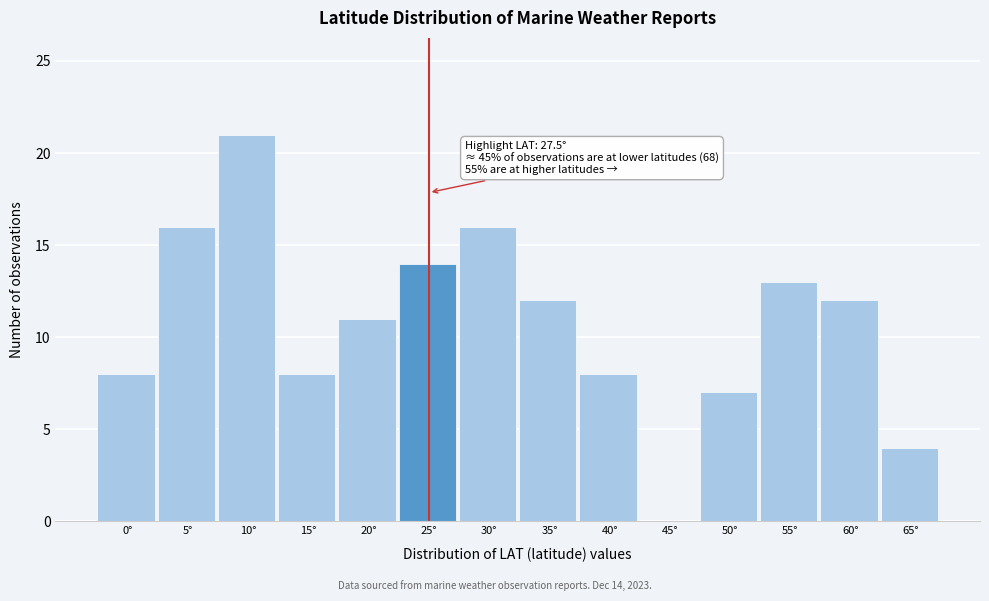

Reading left to right, transcribe all the data shown in this chart.

0°=8	5°=16	10°=21	15°=8	20°=11	25°=14	30°=16	35°=12	40°=8	45°=0	50°=7	55°=13	60°=12	65°=4